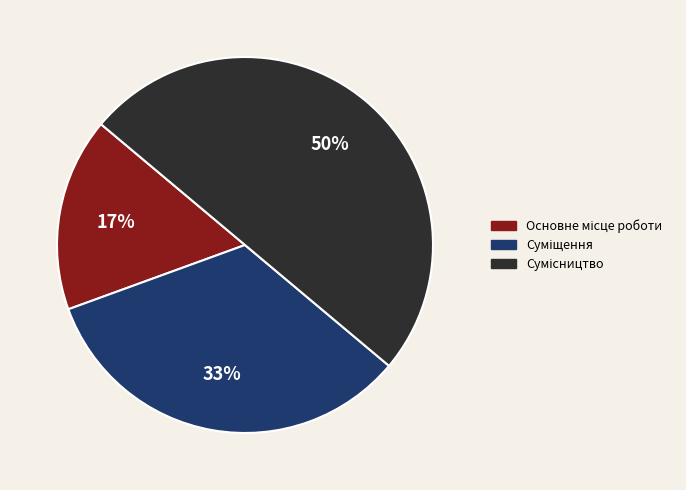

To the nearest percent, what is the average slice percentage?

33%